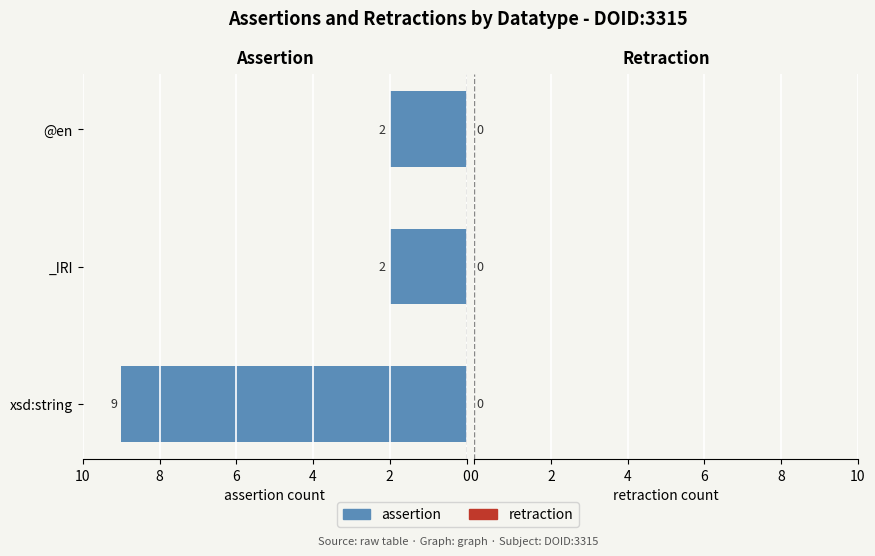

The value at _IRI is 3. True or false?

False